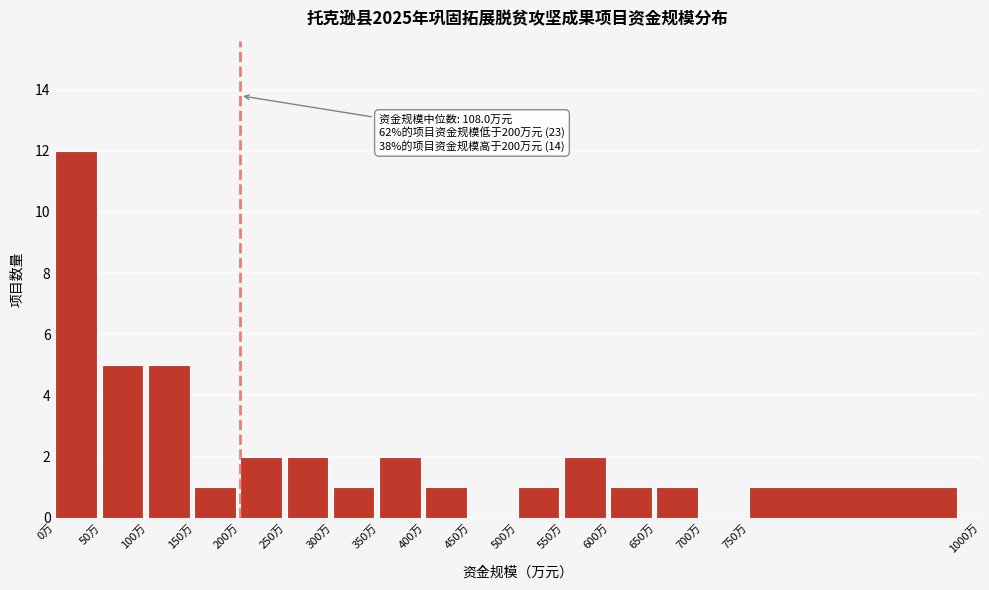

Which range on the x-axis has the tallest bar?

0 to 50